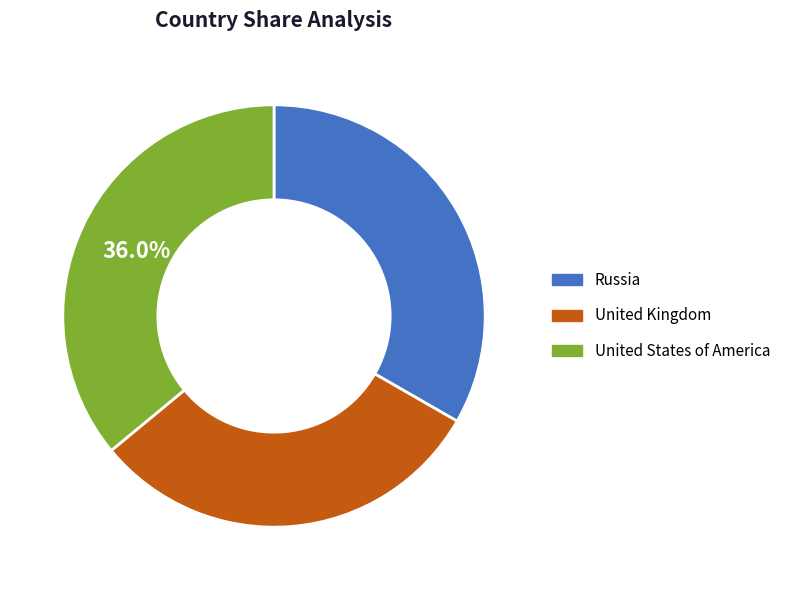

Count the number of slices in the pie.

3